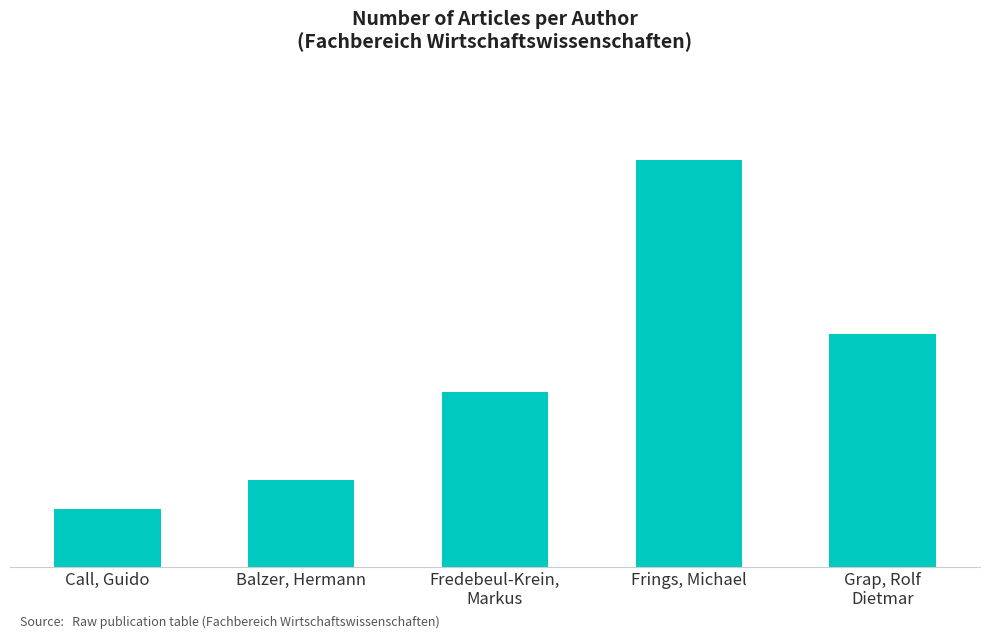

Reading left to right, extract all data points from this chart.

2	3	6	14	8